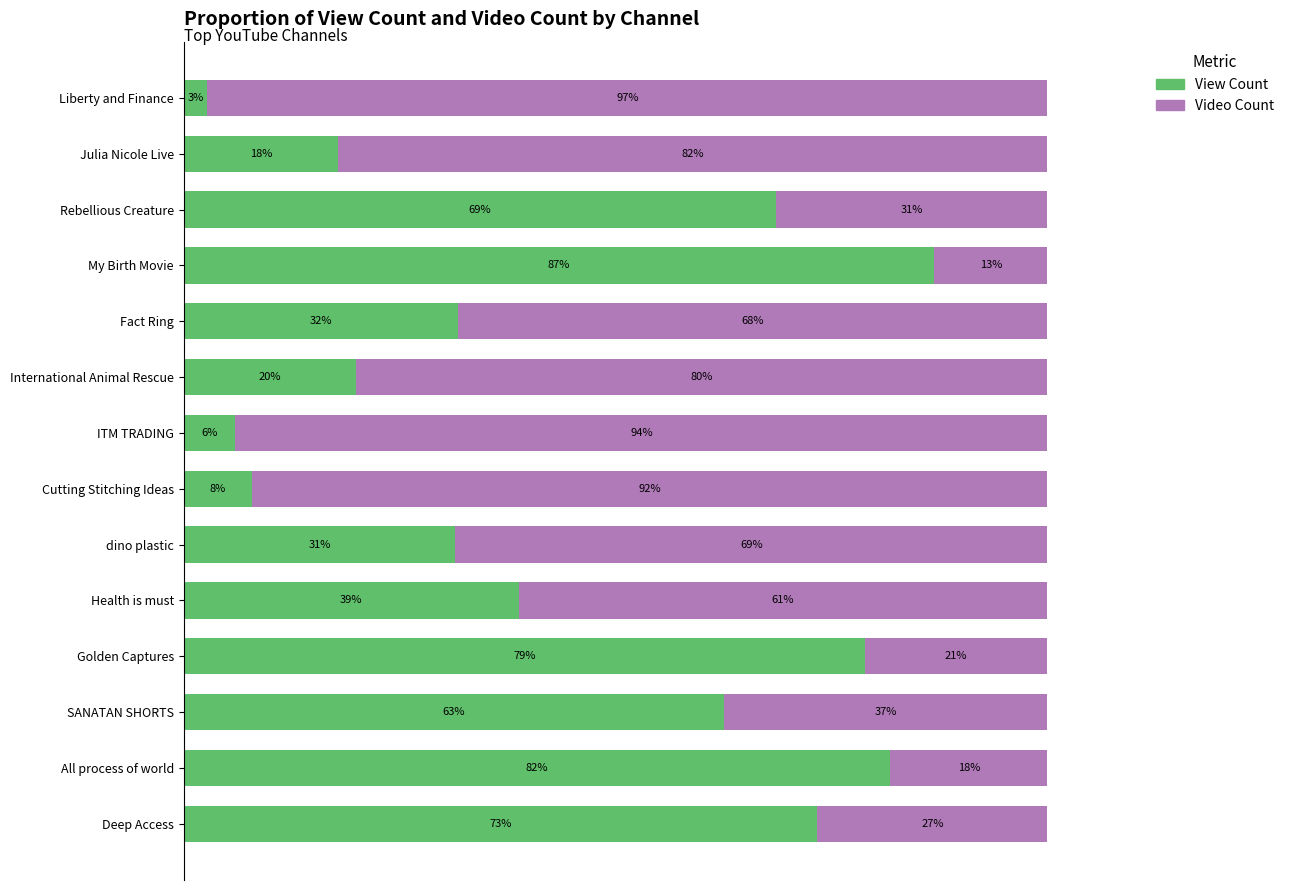

What are all the series names shown in the legend?

View Count, Video Count